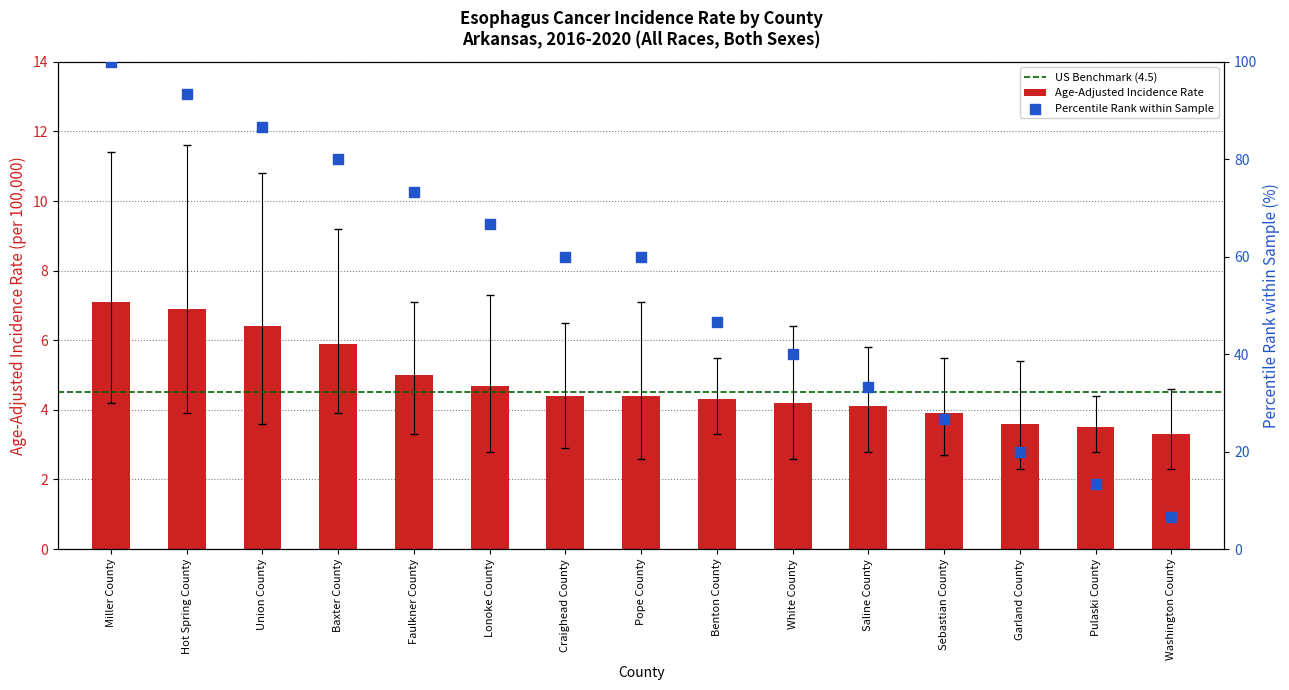

What is the change in value from Hot Spring County to Pope County?

-2.5